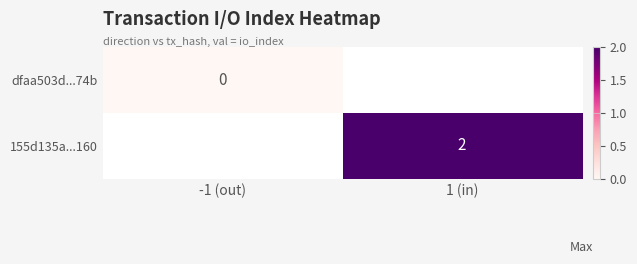

Is the value of 155d135a...160 at 1 (in) greater than the value of dfaa503d...74b at -1 (out)?

Yes